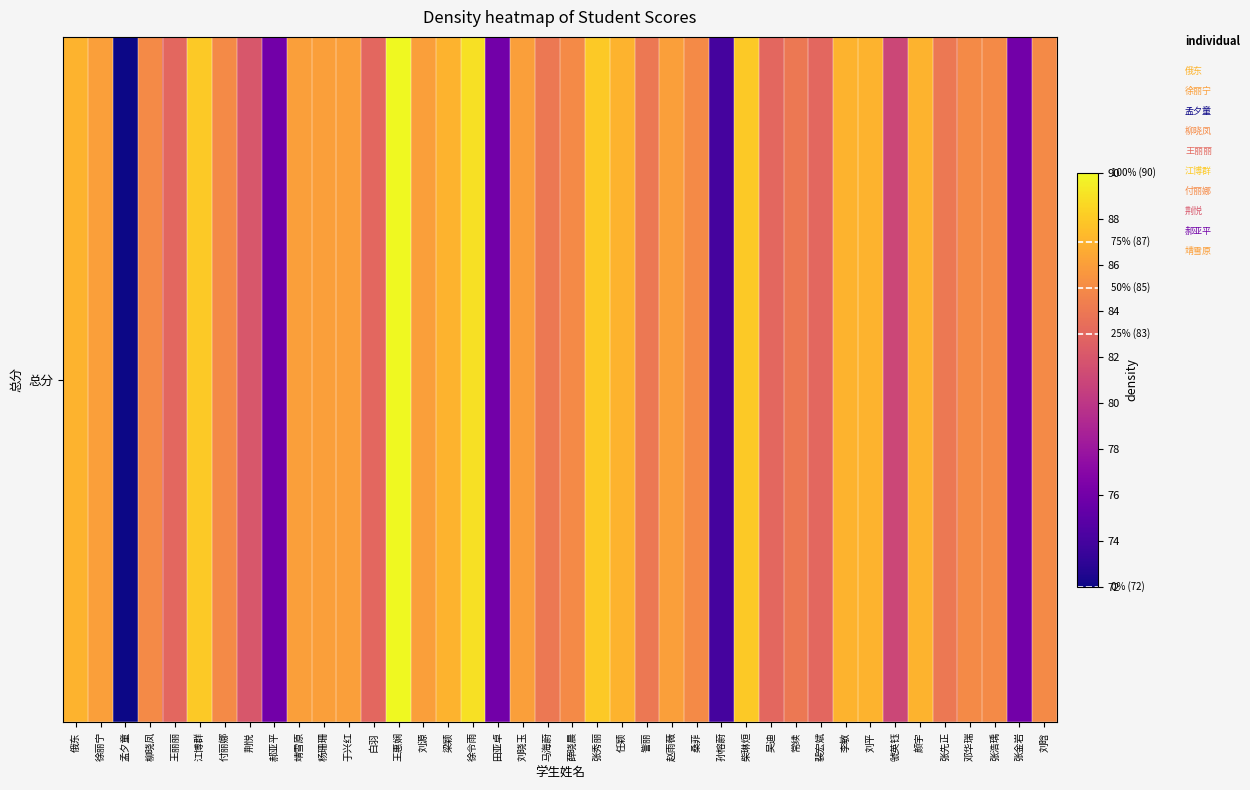

Rank the categories by value from lowest to highest.

孟夕童, 孙榕蔚, 郝亚平, 田亚卓, 张金岩, 虢英钰, 荆悦, 王丽丽, 白羽, 吴迪, 裴宏斌, 马海蔚, 訾丽, 常续, 张先正, 柳晓凤, 付丽娜, 薛晓晨, 桑菲, 邓华瑞, 张浩瑀, 刘晗, 徐丽宁, 靖雪原, 杨珊珊, 于兴红, 刘源, 刘晓玉, 赵雨薇, 俄东, 梁颖, 任颖, 李敏, 刘平, 颜宇, 江博群, 张秀丽, 柴琳烜, 徐令雨, 王惠娴